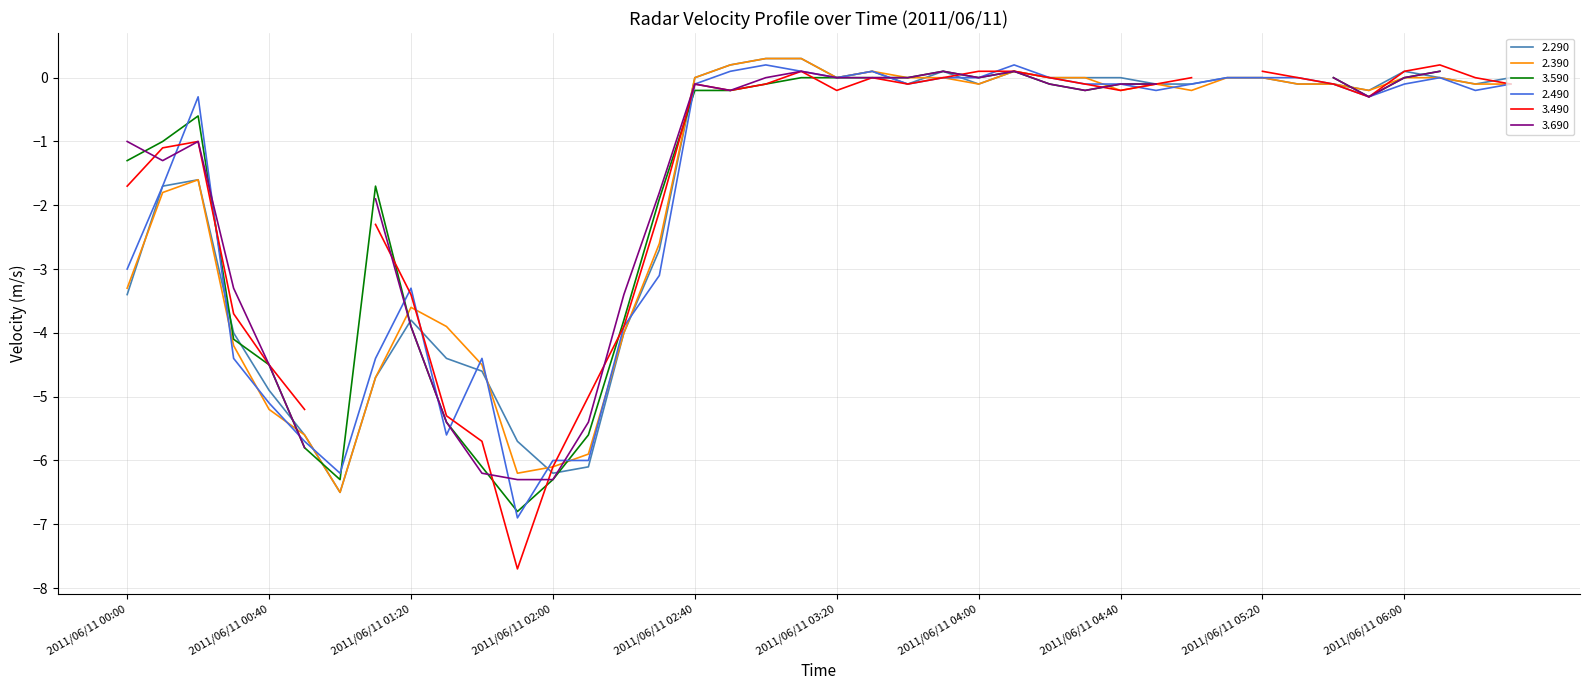

What position from the left is 2011/06/11 04:50?

30